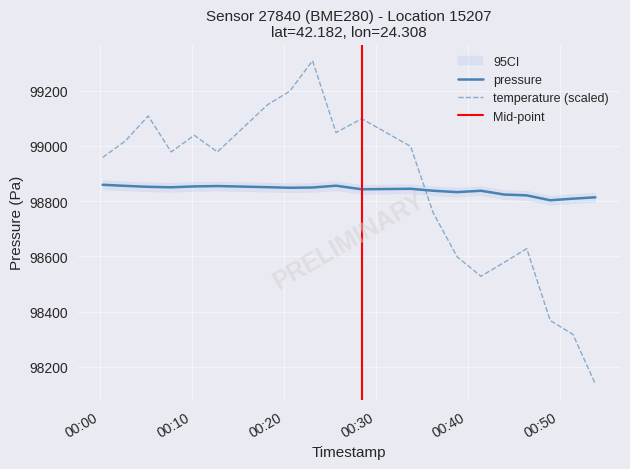

In pressure, how many points are higher than both neighbors (excluding endpoints)?

4